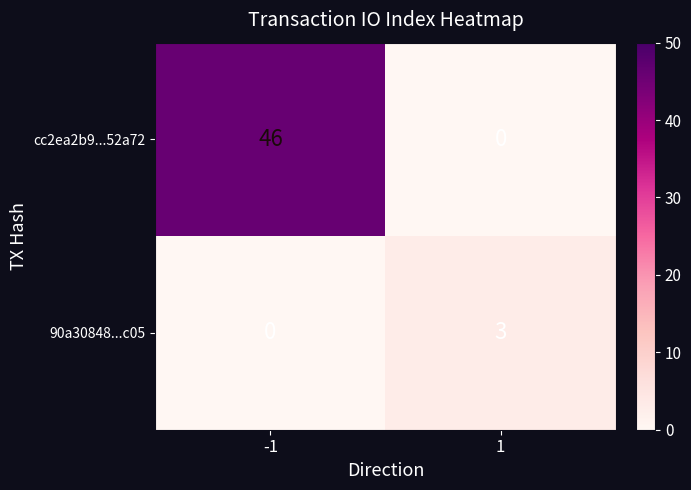

What is the highest value of the cc2ea2b9...52a72 series?

46